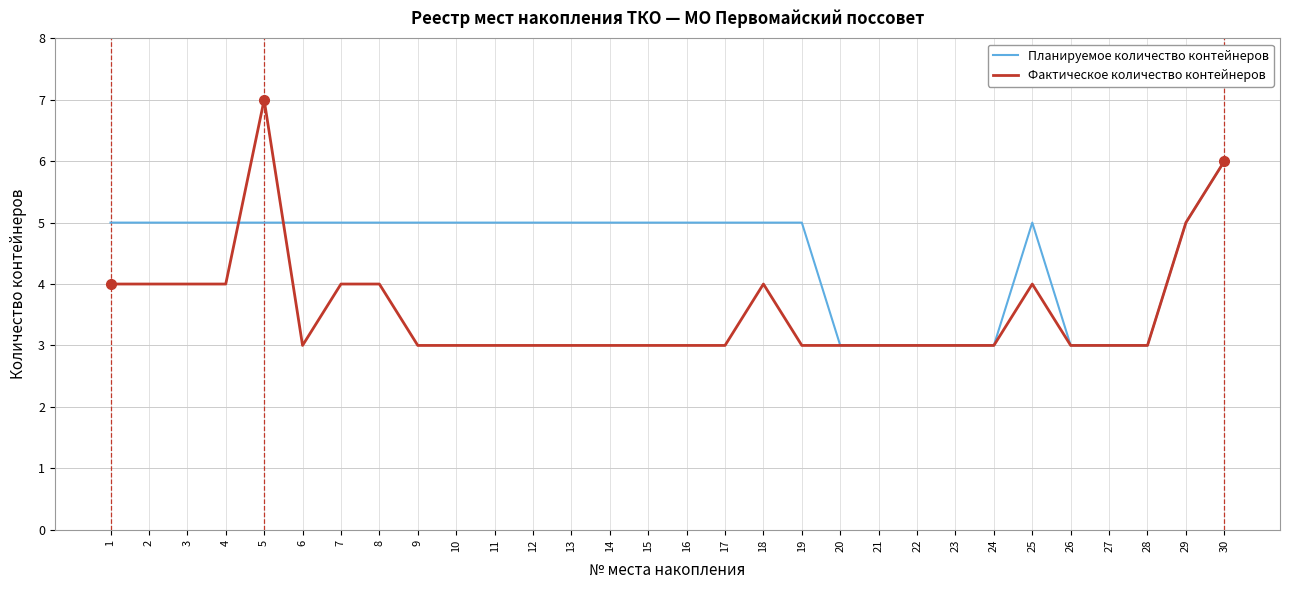

What is the maximum value shown in the chart?

7